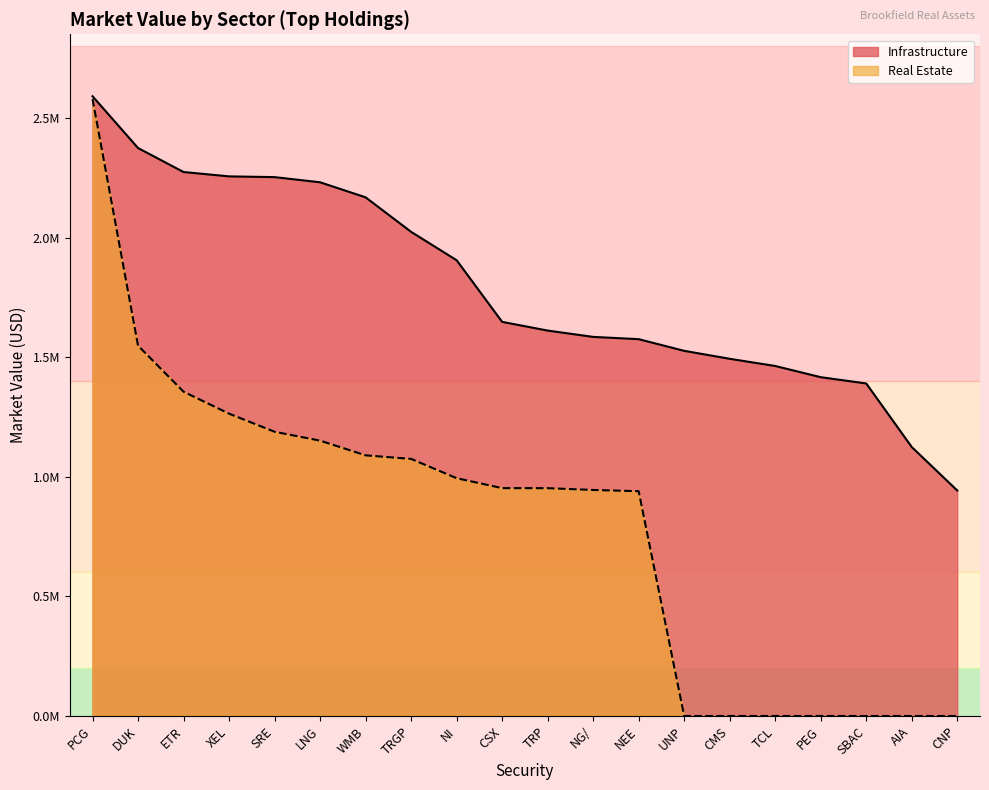

True or false: Real Estate has a value of 460210.8 at TRGP.

False